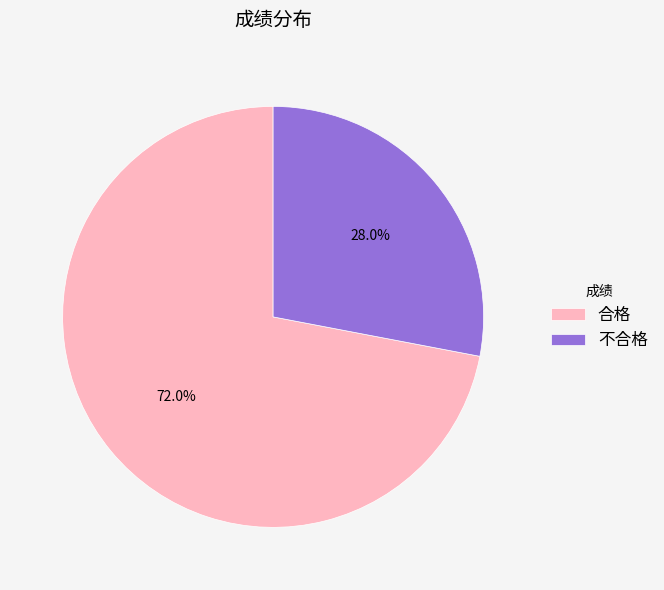

To the nearest percent, what portion does 不合格 represent?

28%